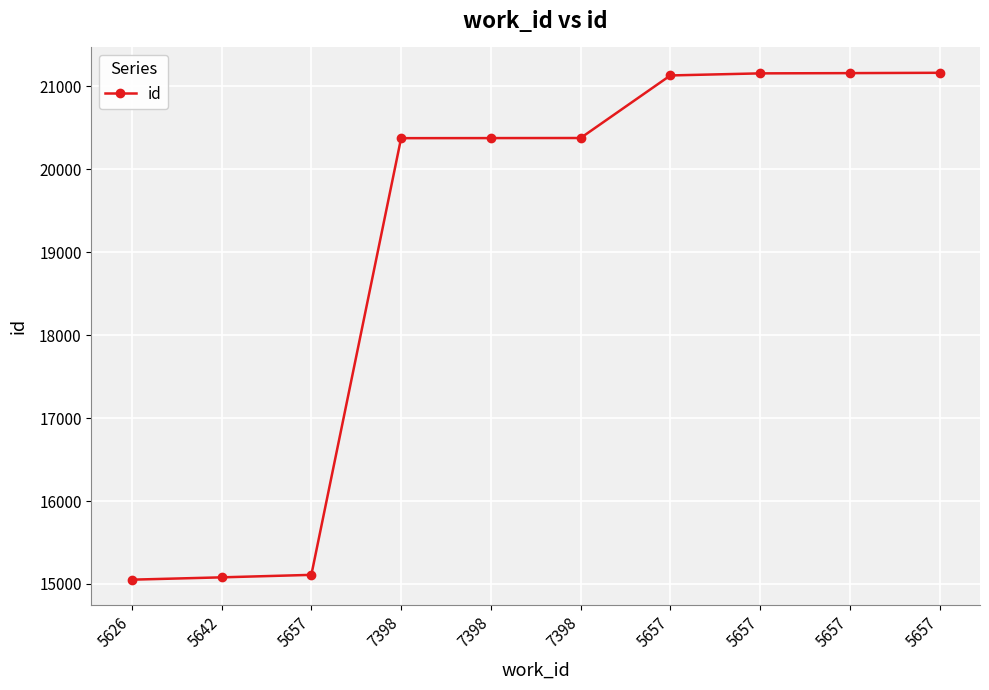

Between 5626 and 5642, which is larger?

5642